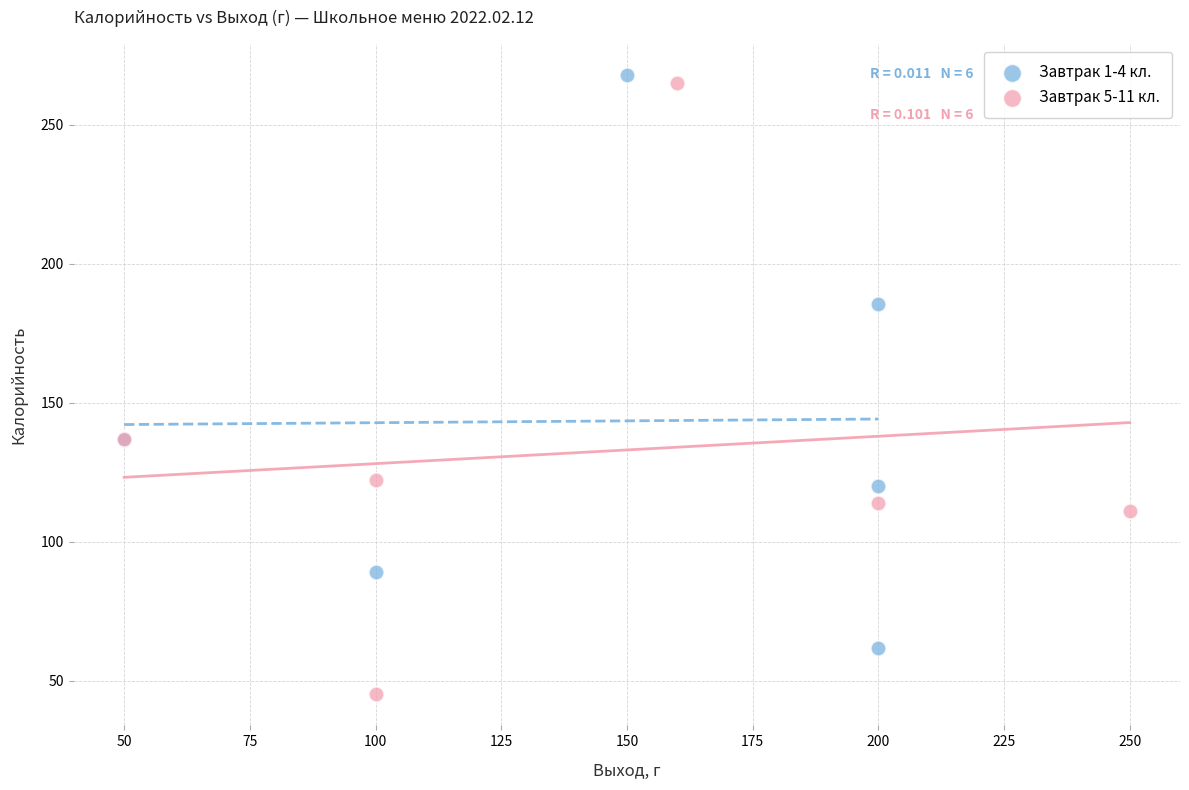

Which series reaches the maximum Y coordinate?

Завтрак 1-4 кл.